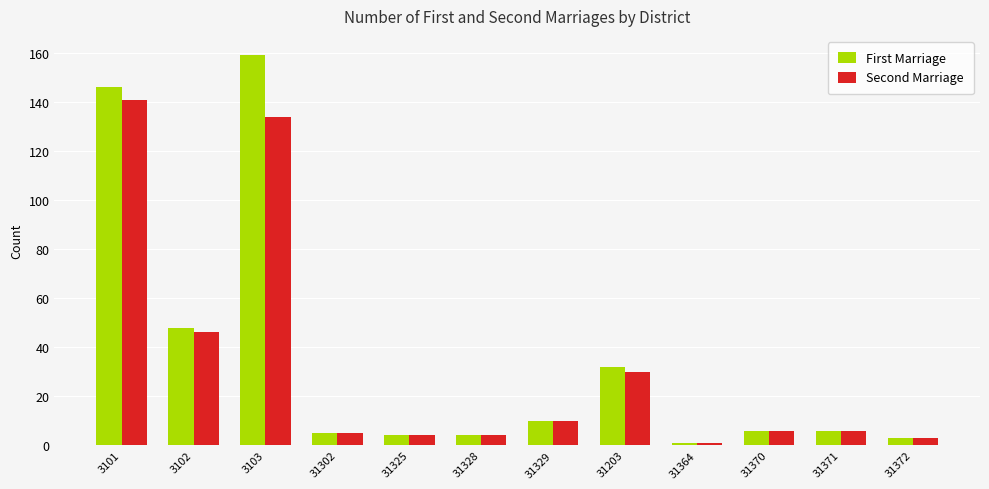

What is the smallest value displayed?

1